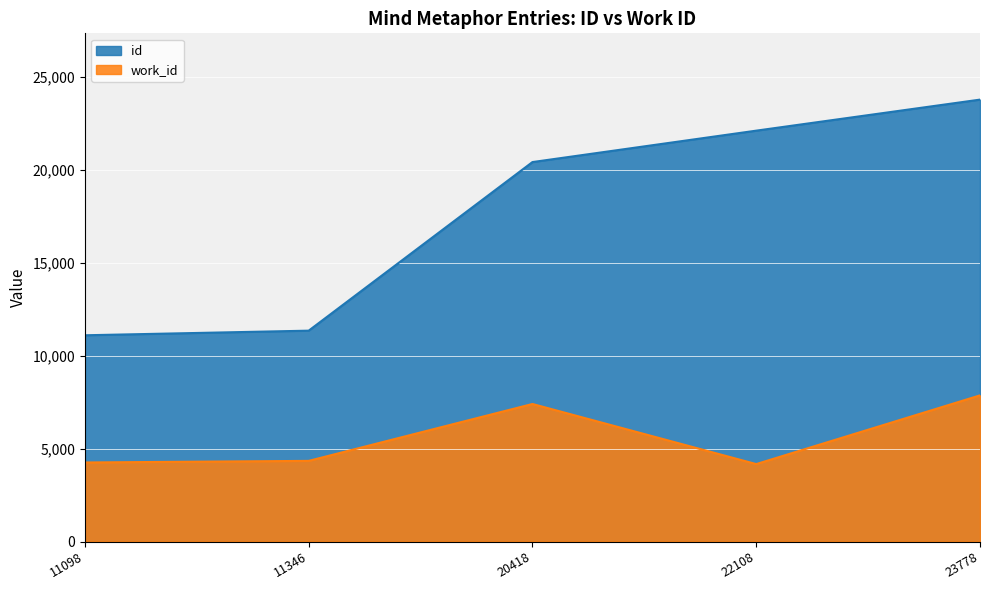

What is the lowest value of the work_id series?

4167